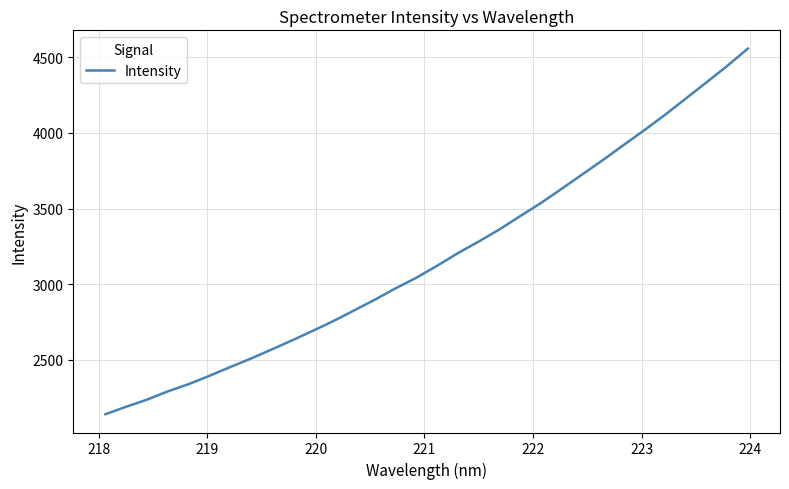

What is the smallest value displayed?

2141.0